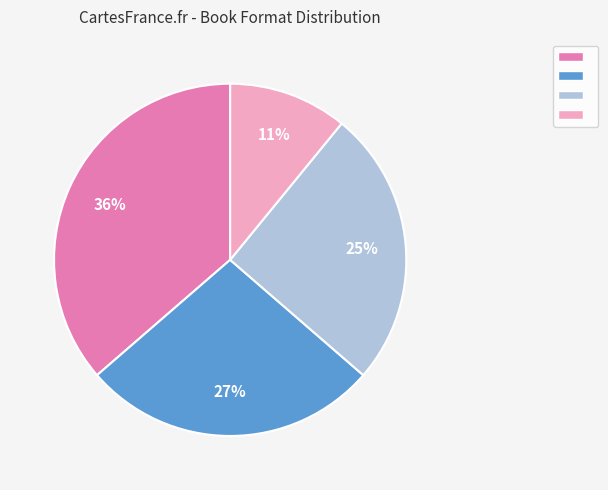

To the nearest percent, what is the average slice percentage?

25%